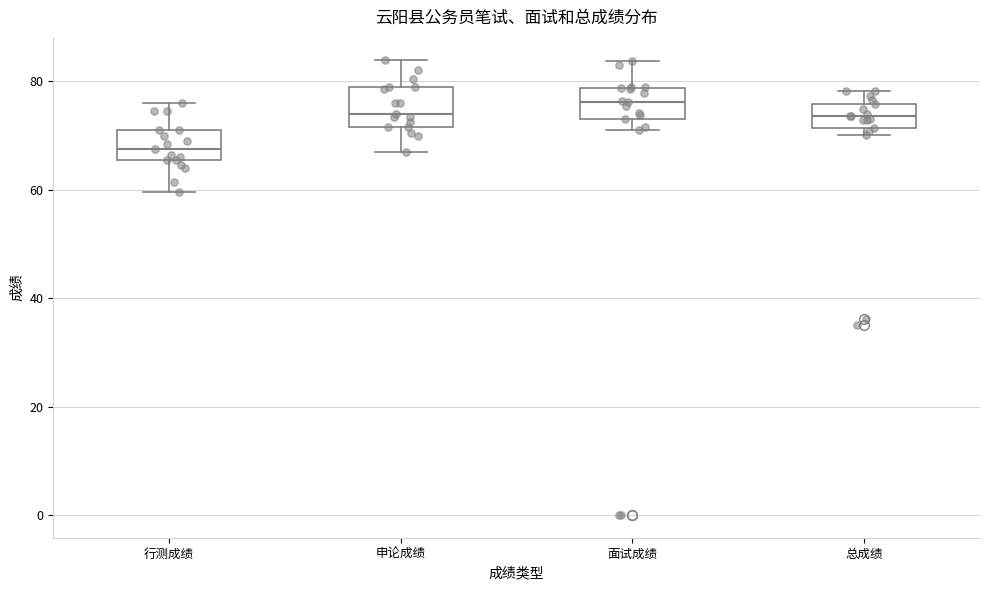

Reading left to right, transcribe this box plot: for each box, give where its median line is, the range the box spans, and where its two whiskers end, as read against the y-axis. The values are not printed on the chart, so give them approximately, as read against the axis.

行测成绩: median 68, box 66 to 72, whiskers 60 to 76
申论成绩: median 74, box 72 to 80, whiskers 68 to 84
面试成绩: median 76, box 74 to 78, whiskers 72 to 84
总成绩: median 74, box 72 to 76, whiskers 70 to 78